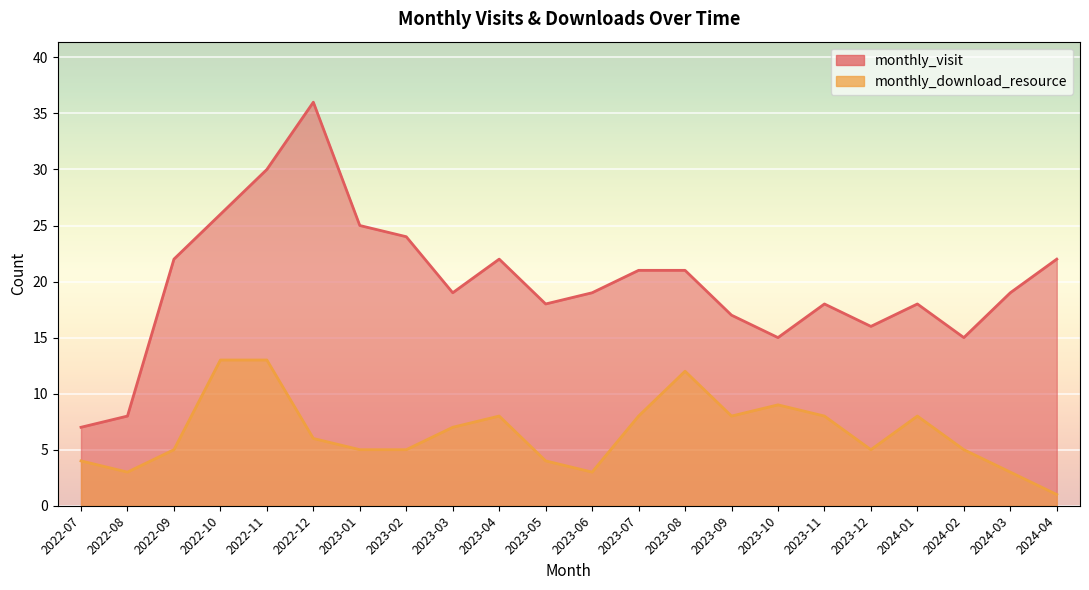

True or false: monthly_visit and monthly_download_resource intersect in this chart.

False